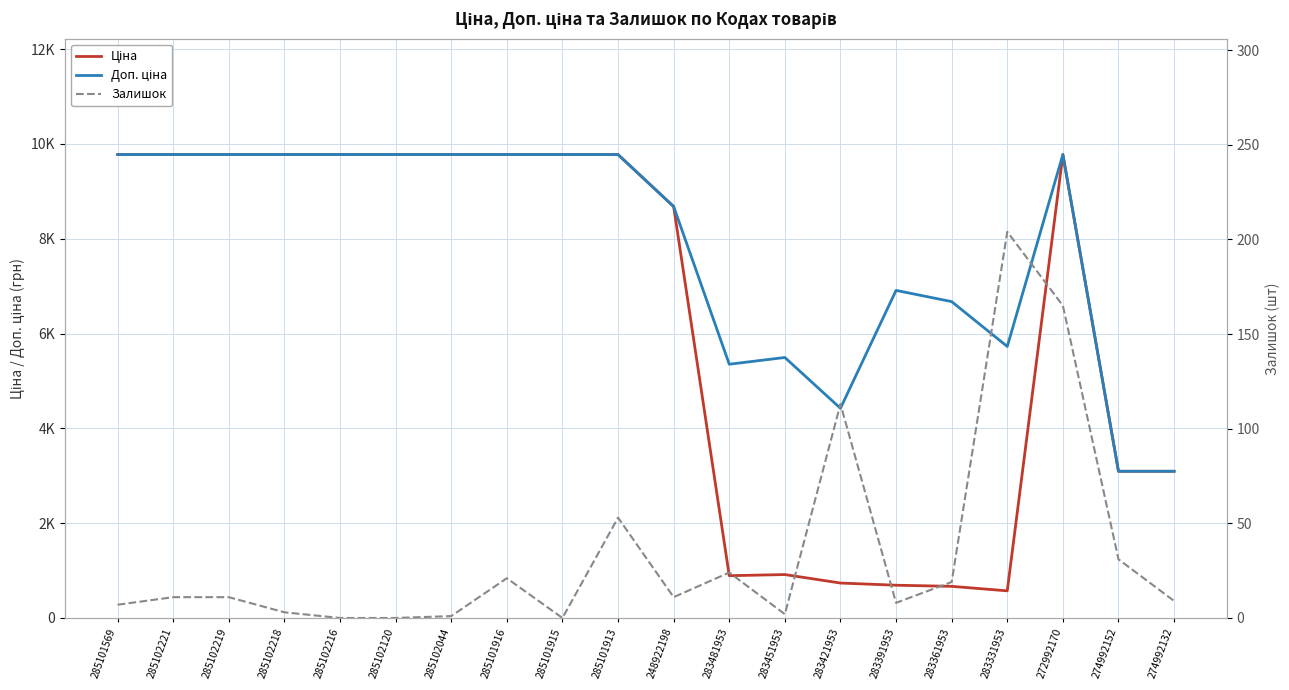

What is the total value across all series at 283481953?

6269.3